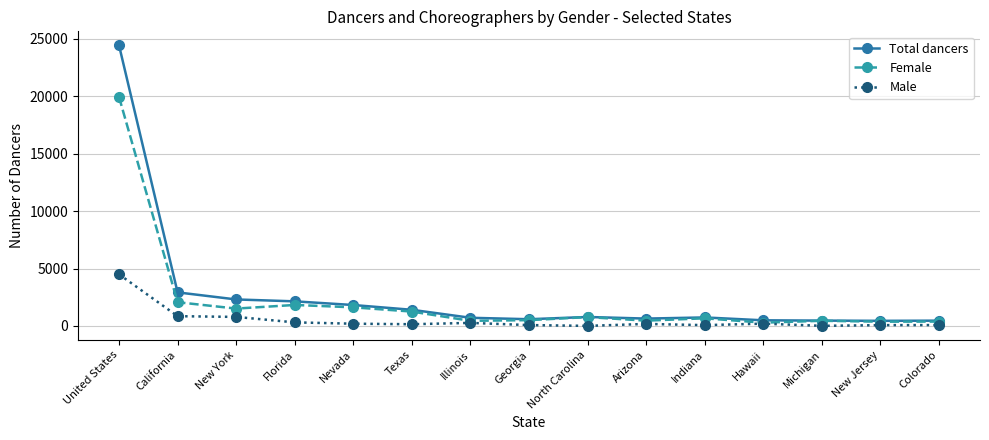

What are all the series names shown in the legend?

Total dancers, Female, Male